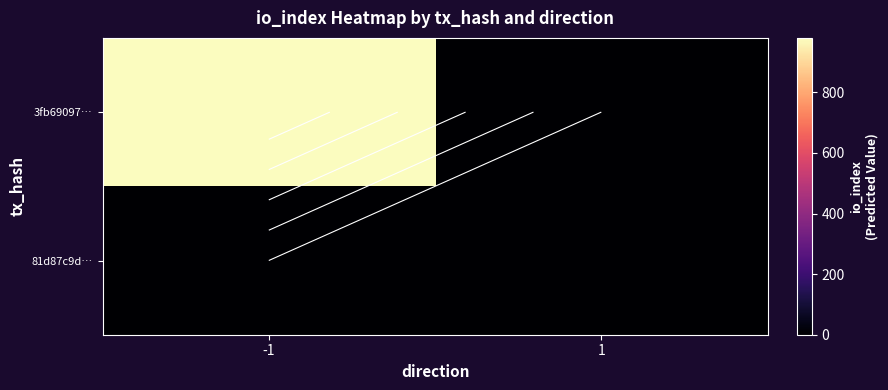

How many positive values does the 3fb69097… series have?

1